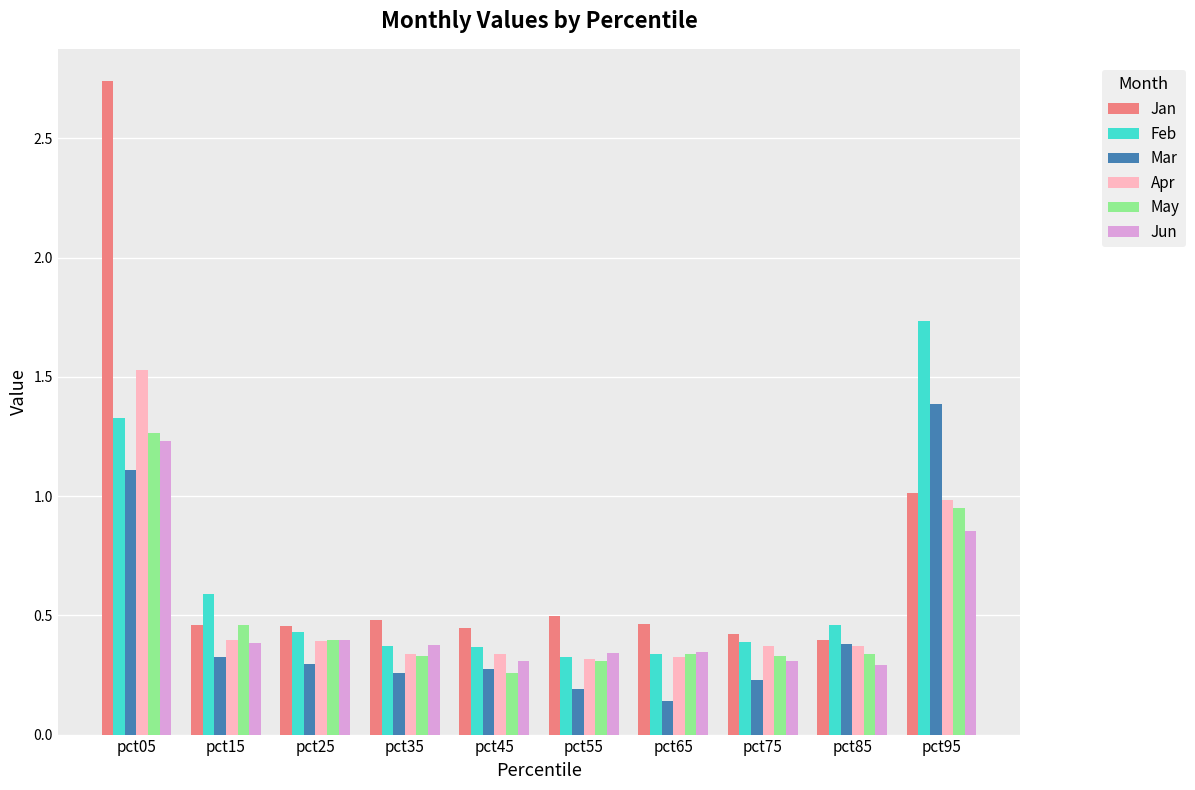

At how many categories does at least one series exceed 0?

10